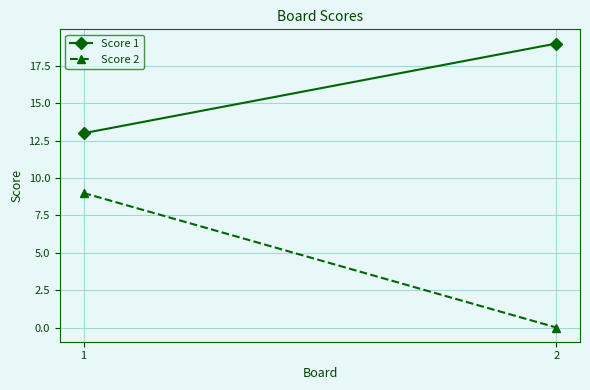

List the series in order of their overall mean, lowest first.

Score 2, Score 1